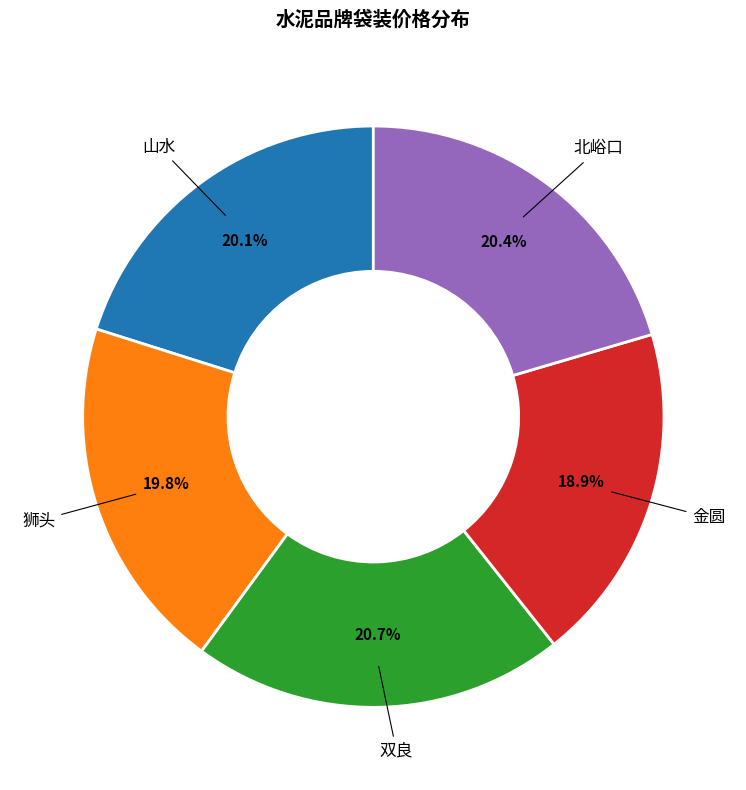

Is there any slice that represents more than half of the pie?

No